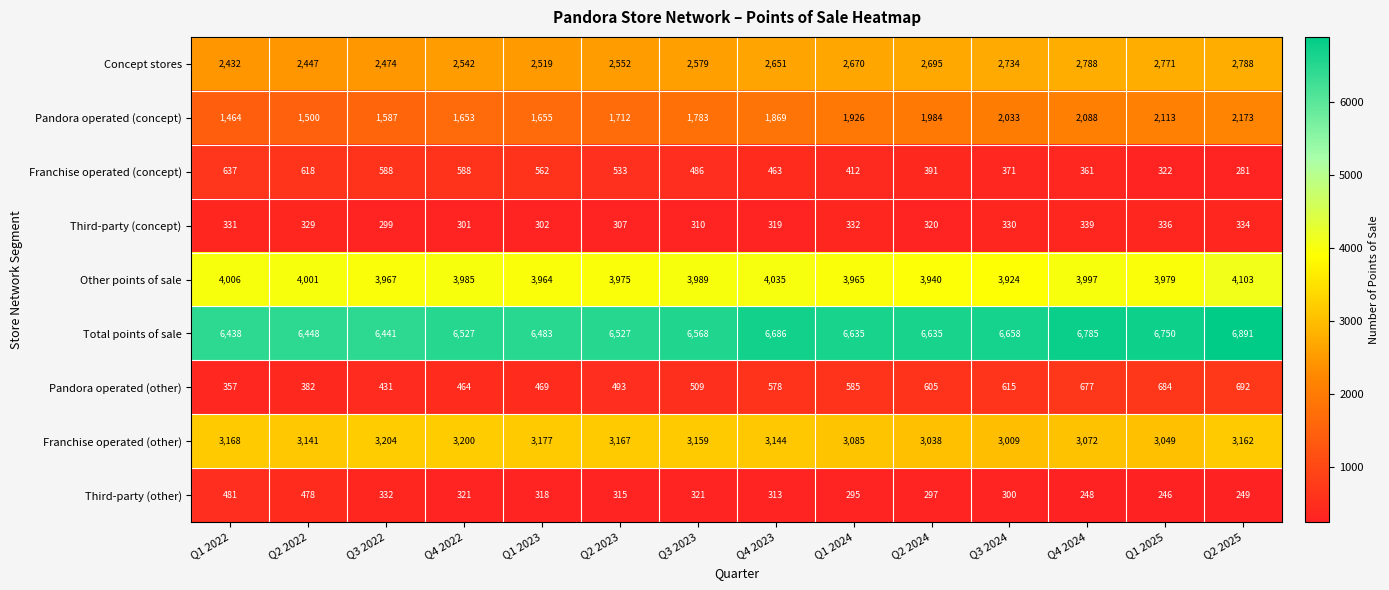

List the series in order of their peak value, lowest first.

Third-party (concept), Third-party (other), Franchise operated (concept), Pandora operated (other), Pandora operated (concept), Concept stores, Franchise operated (other), Other points of sale, Total points of sale